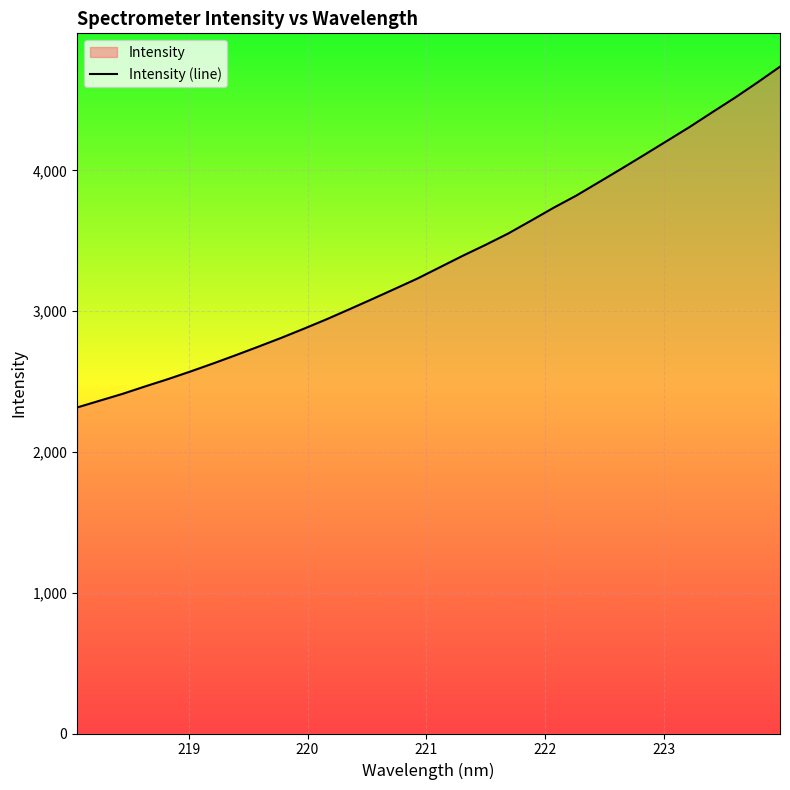

What is the smallest value displayed?

2316.2